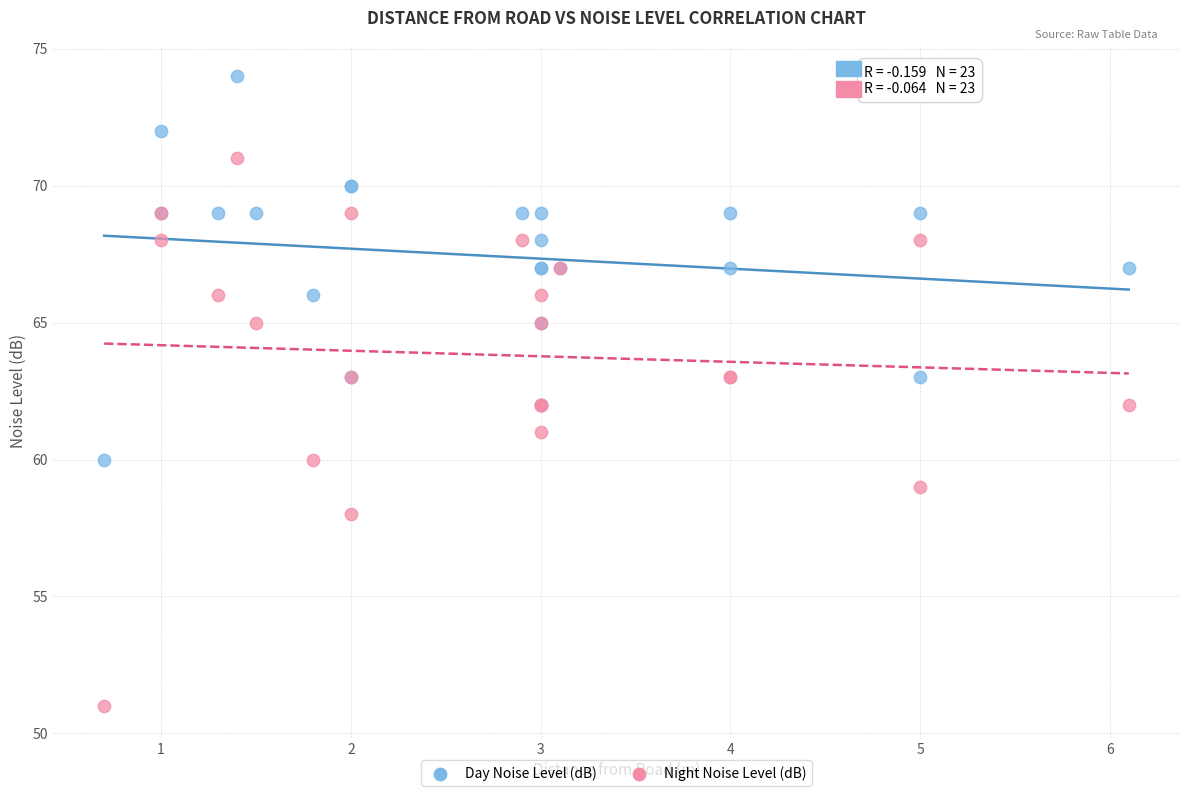

What are all the series names shown in the legend?

Day Noise Level (dB), Night Noise Level (dB)